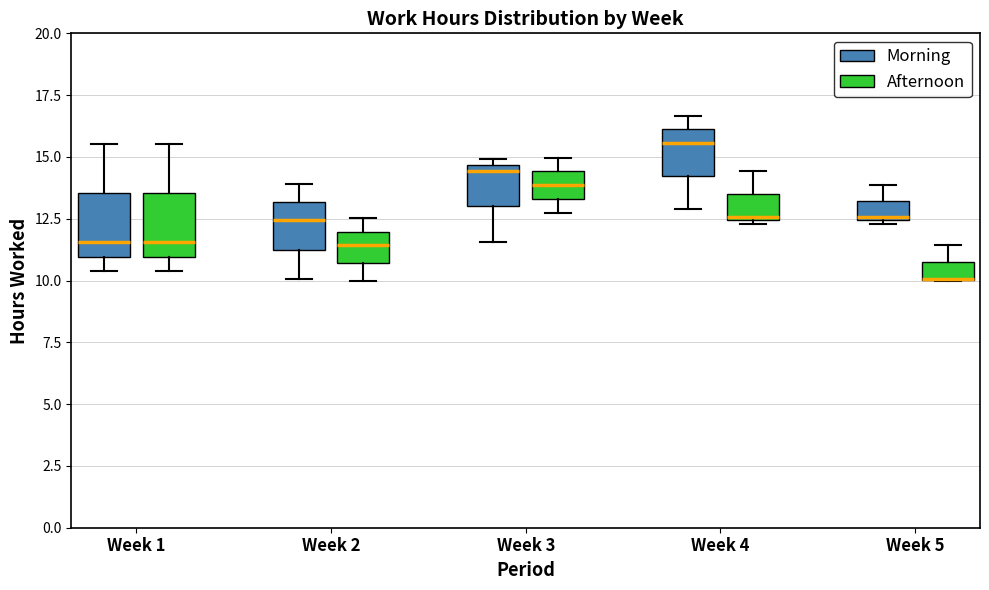

Where is the upper edge of the box for Week 1 (Morning) on the y-axis? The values are not printed on the chart, so give them approximately, as read against the axis.

13.5